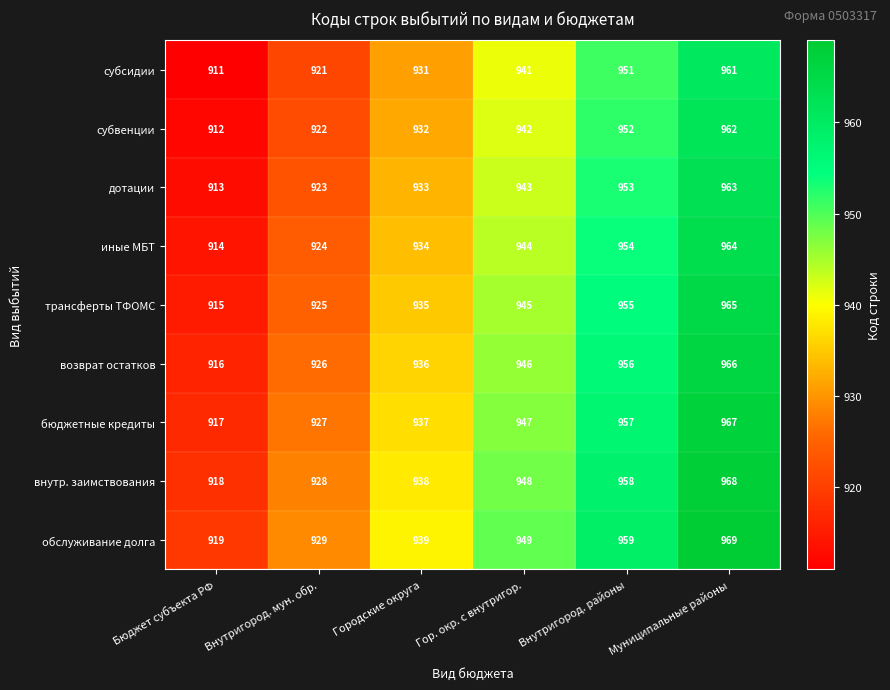

What is the maximum value for субвенции?

962